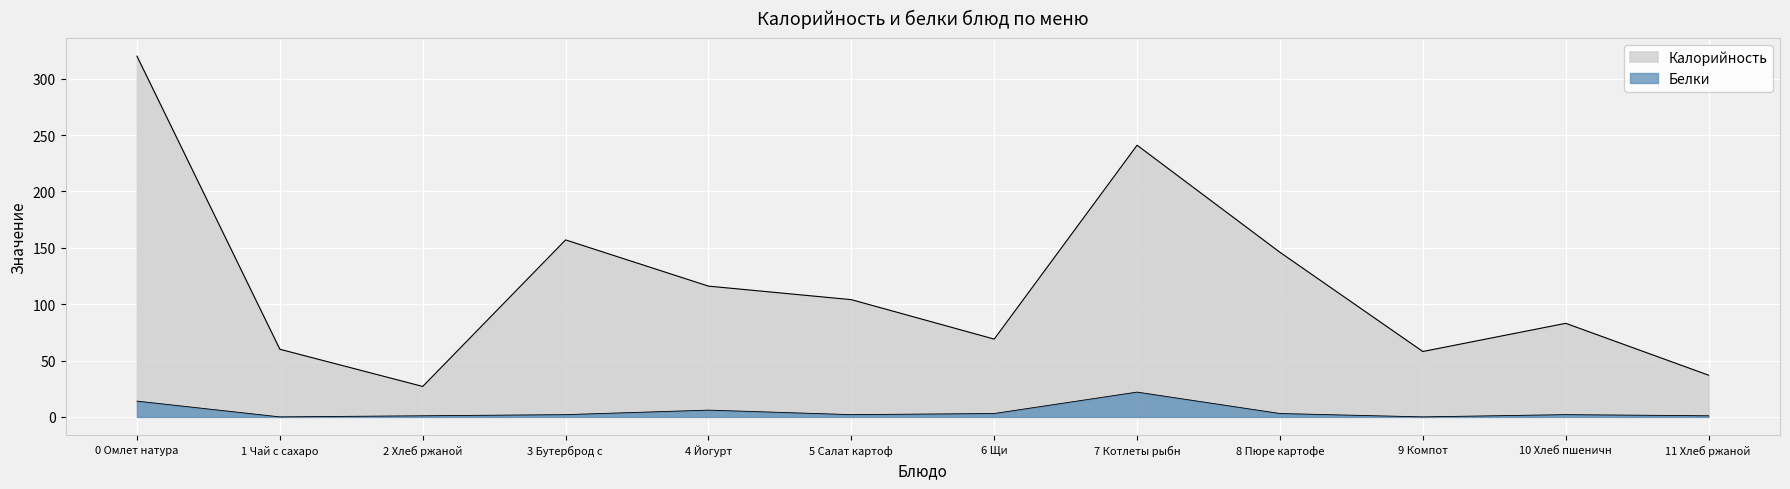

Which series changed the most between 1 Чай с сахаро and 9 Компот?

Калорийность